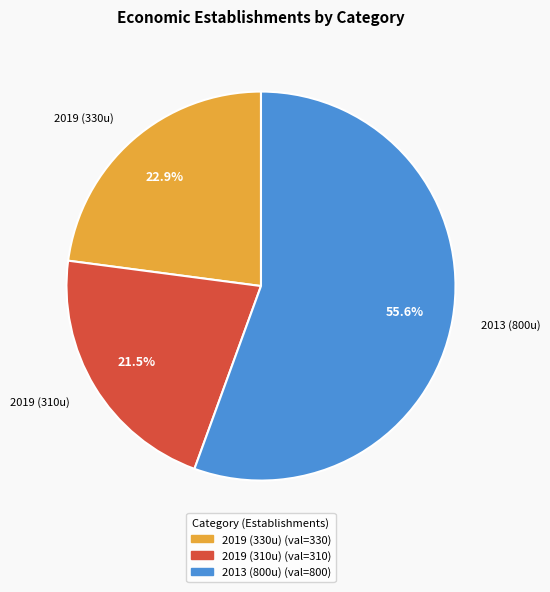

Between 2013 (800u) and 2019 (310u), which is larger?

2013 (800u)